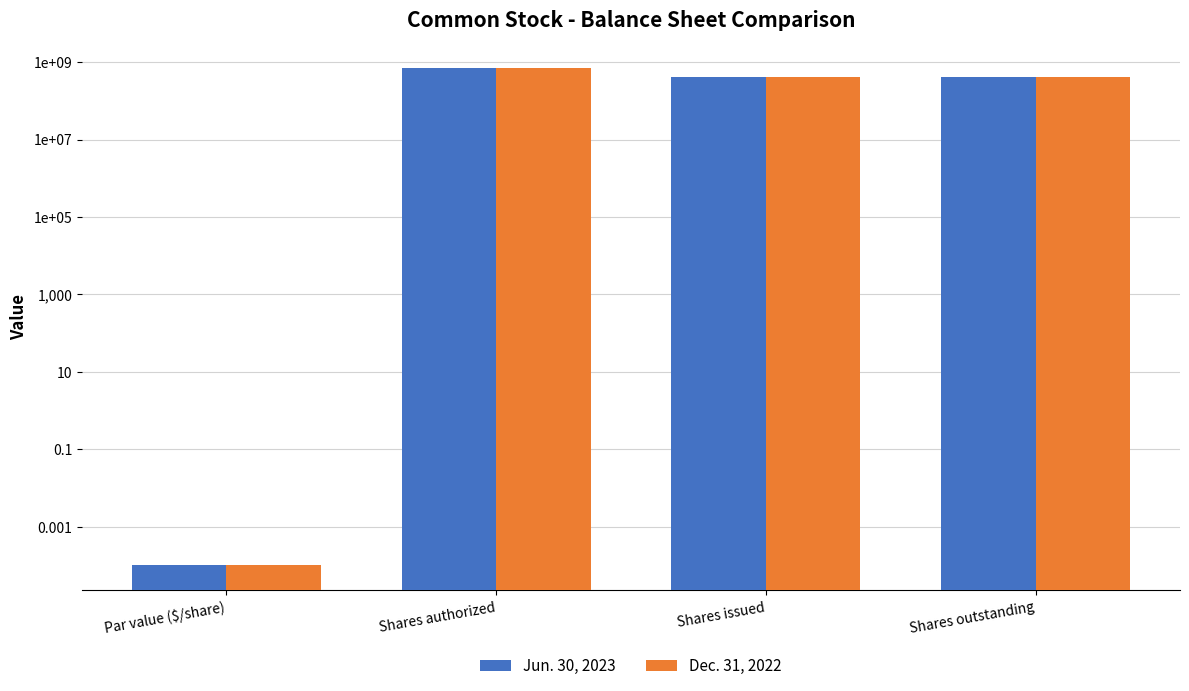

What is the approximate value of Jun. 30, 2023 at Shares issued?

414448757.0